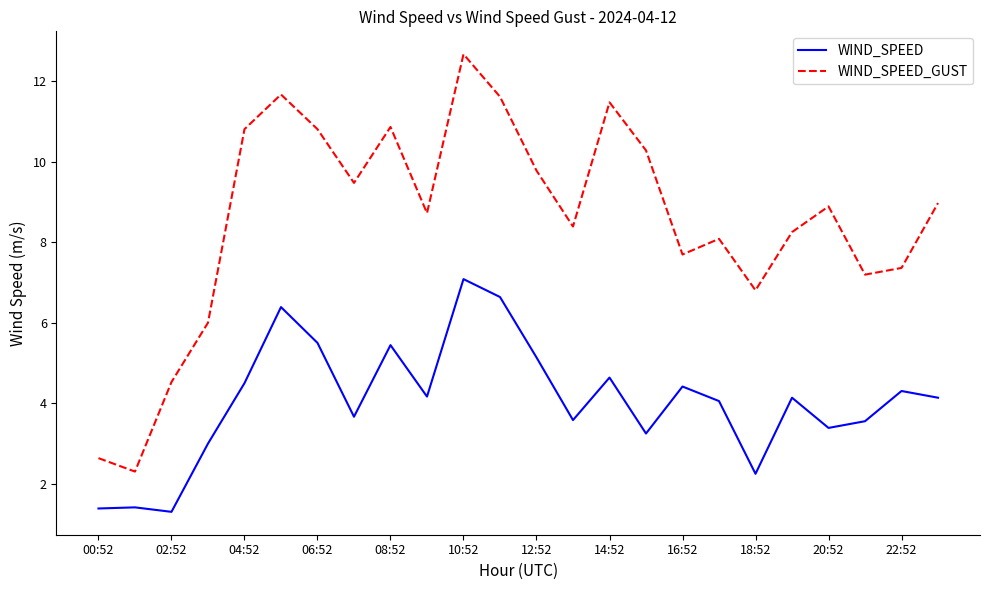

Which series has the largest range (max minus min)?

WIND_SPEED_GUST